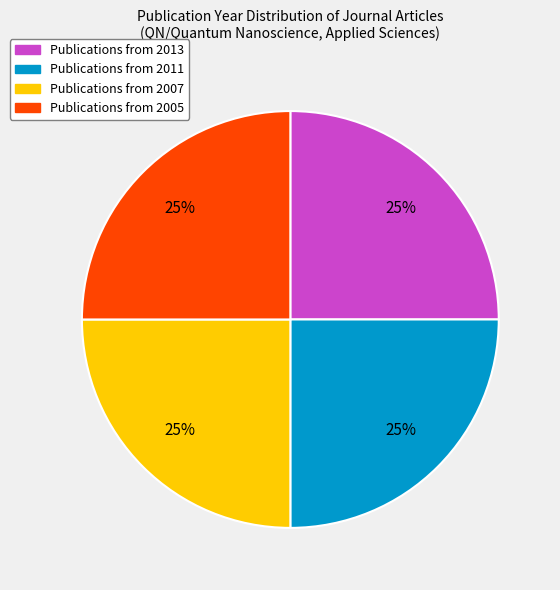

How many slices are in this pie chart?

4